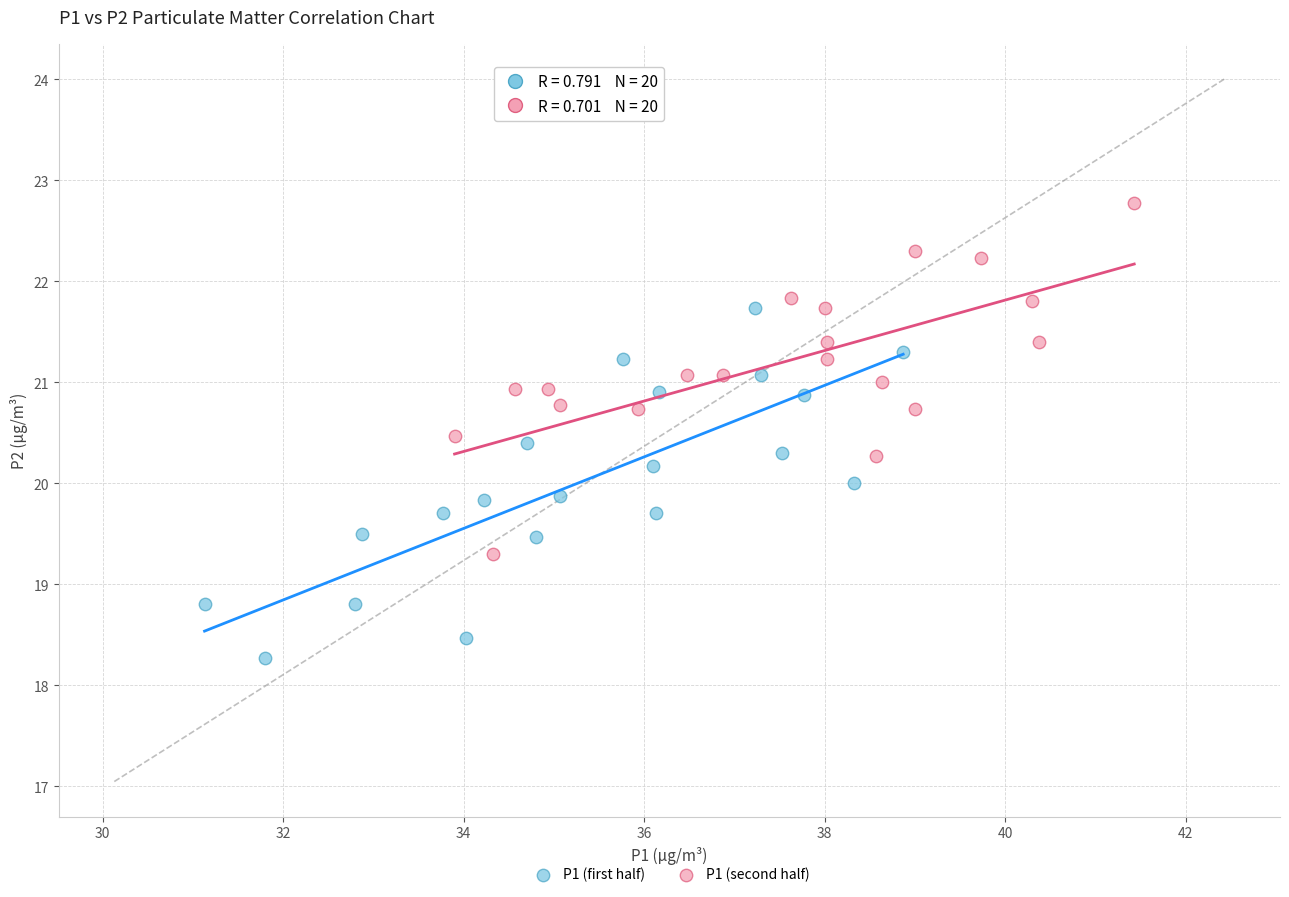

Which series reaches the maximum Y coordinate?

P1 (second half)